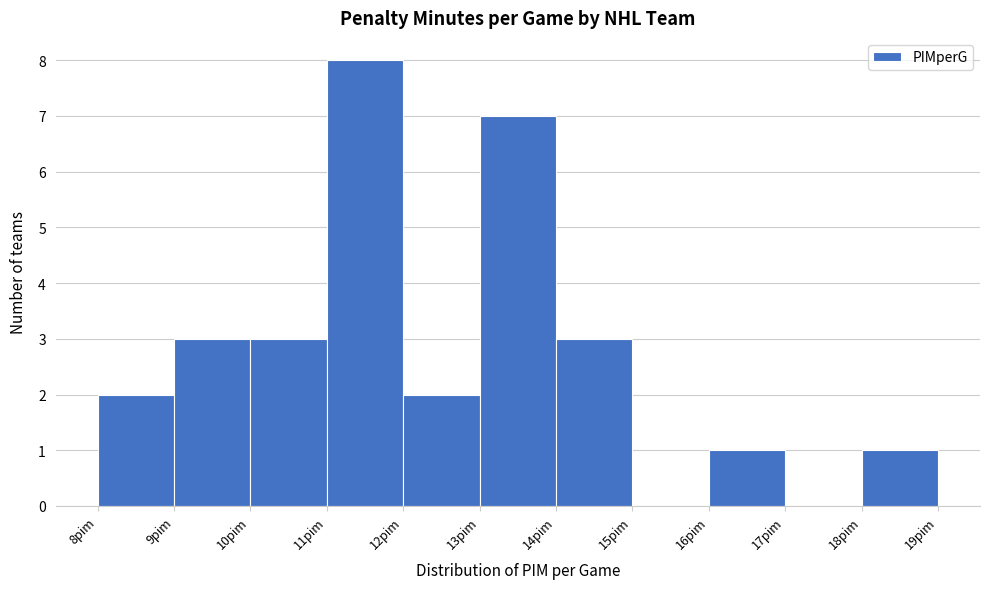

Reading left to right, transcribe this chart: for each bar, give the range it covers on the x-axis and its height. The values are not printed on the chart, so give them approximately, as read against the axis.

8 to 9: 2
9 to 10: 3
10 to 11: 3
11 to 12: 8
12 to 13: 2
13 to 14: 7
14 to 15: 3
15 to 16: 0
16 to 17: 1
17 to 18: 0
18 to 19: 1